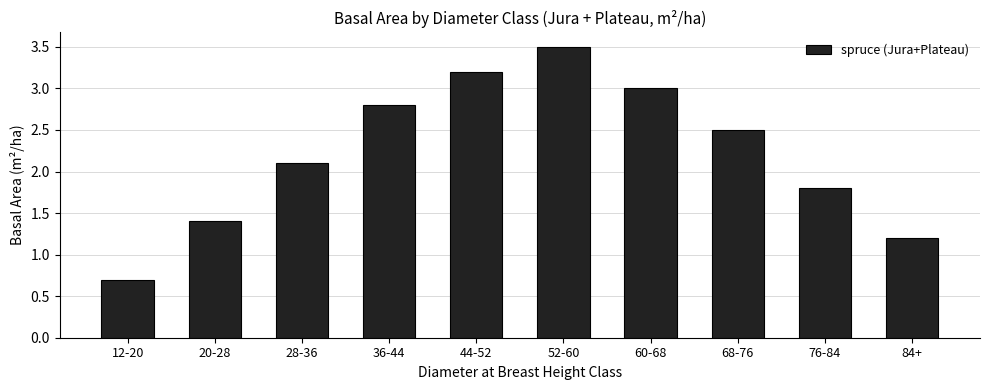

Reading left to right, extract all data points from this chart.

12-20=0.7	20-28=1.4	28-36=2.1	36-44=2.8	44-52=3.2	52-60=3.5	60-68=3.0	68-76=2.5	76-84=1.8	84+=1.2